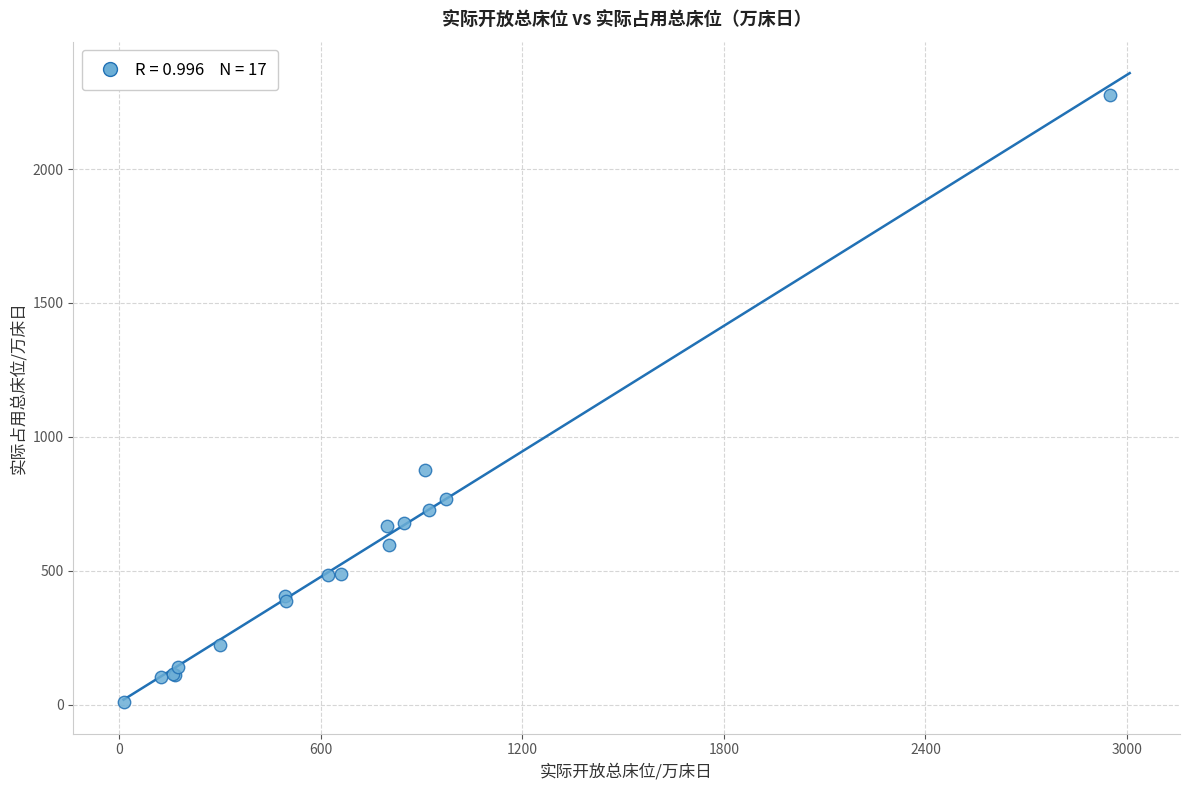

What Y value in the scatter plot is closest to 1144?

877